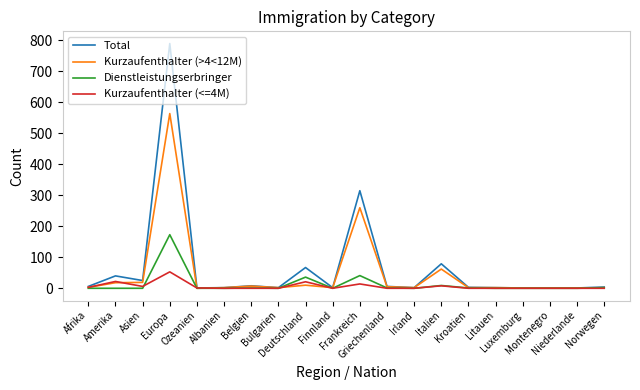

True or false: Total has a value of 4 at Norwegen.

True